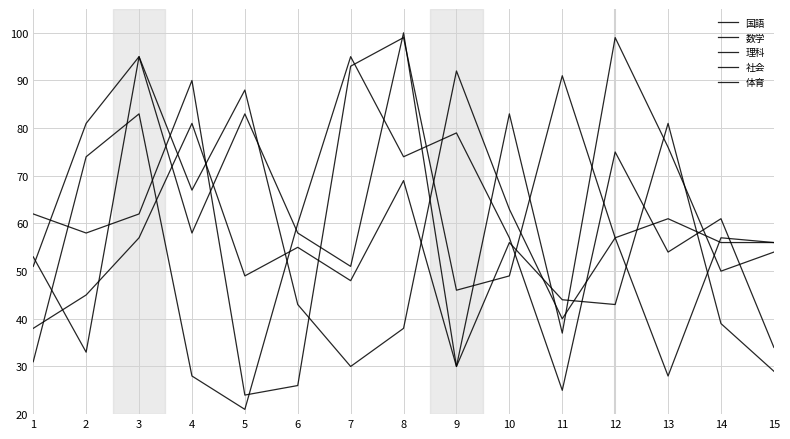

Which series changed the most between 7 and 12?

社会